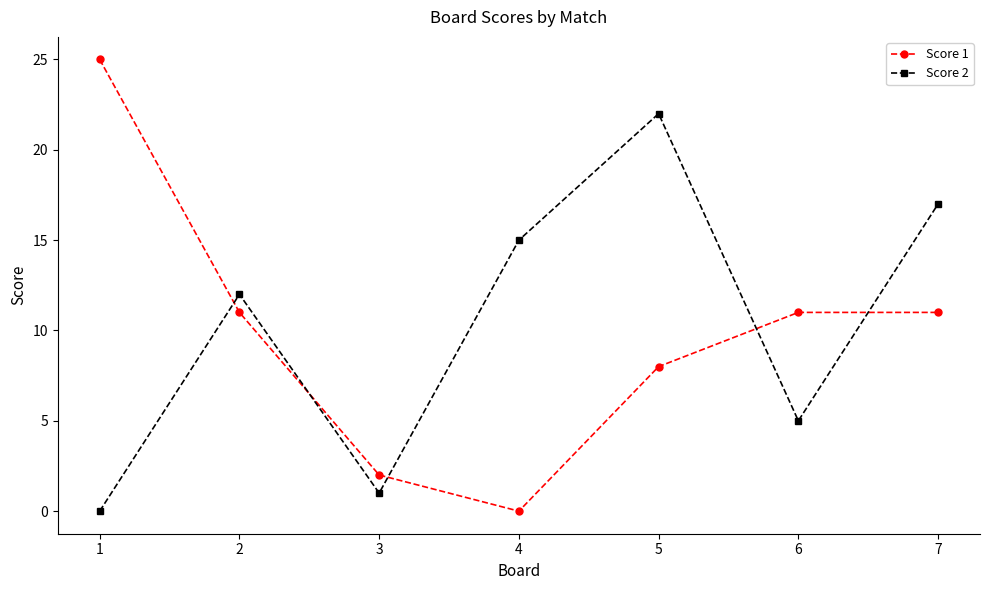

What is the average value of the Score 1 series?

10